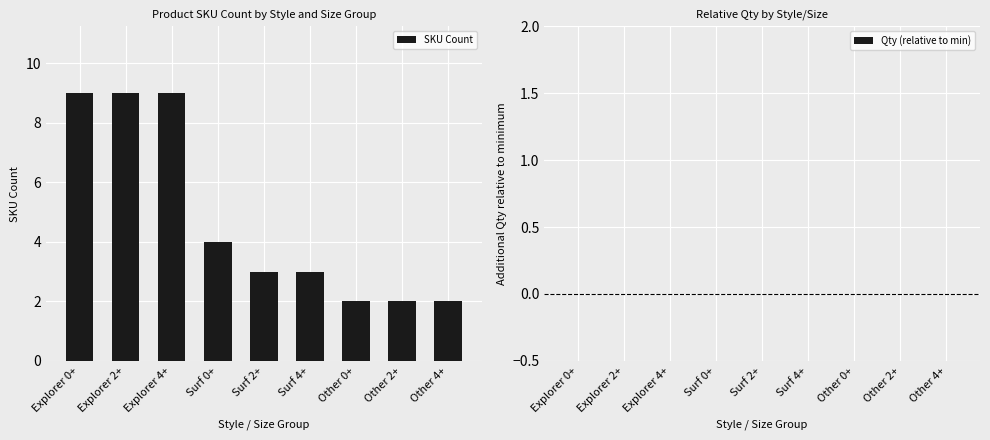

What is the label of the 1st bar from the left?

Explorer 0+